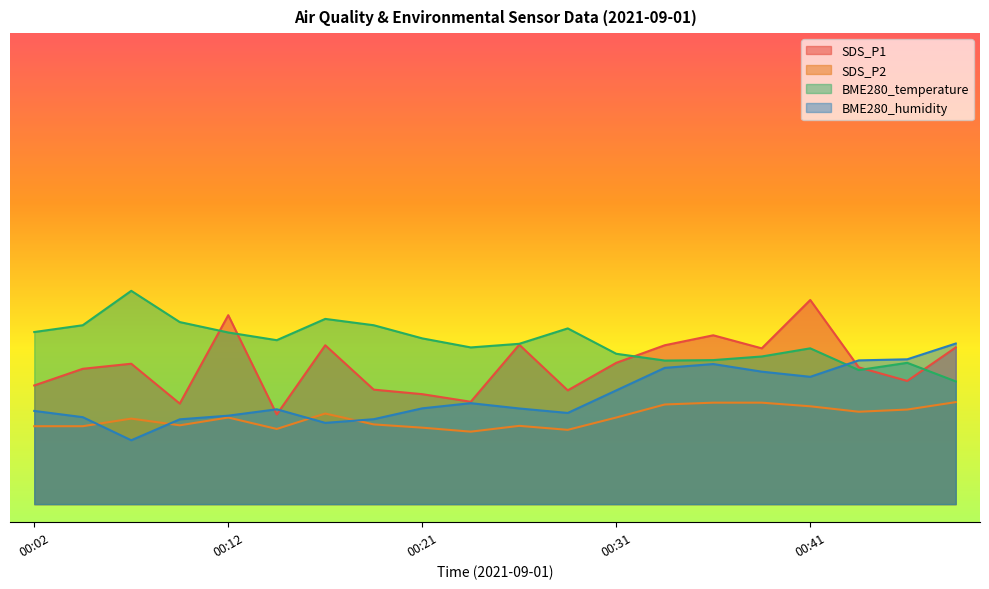

Which series has the largest total across all categories?

BME280_temperature